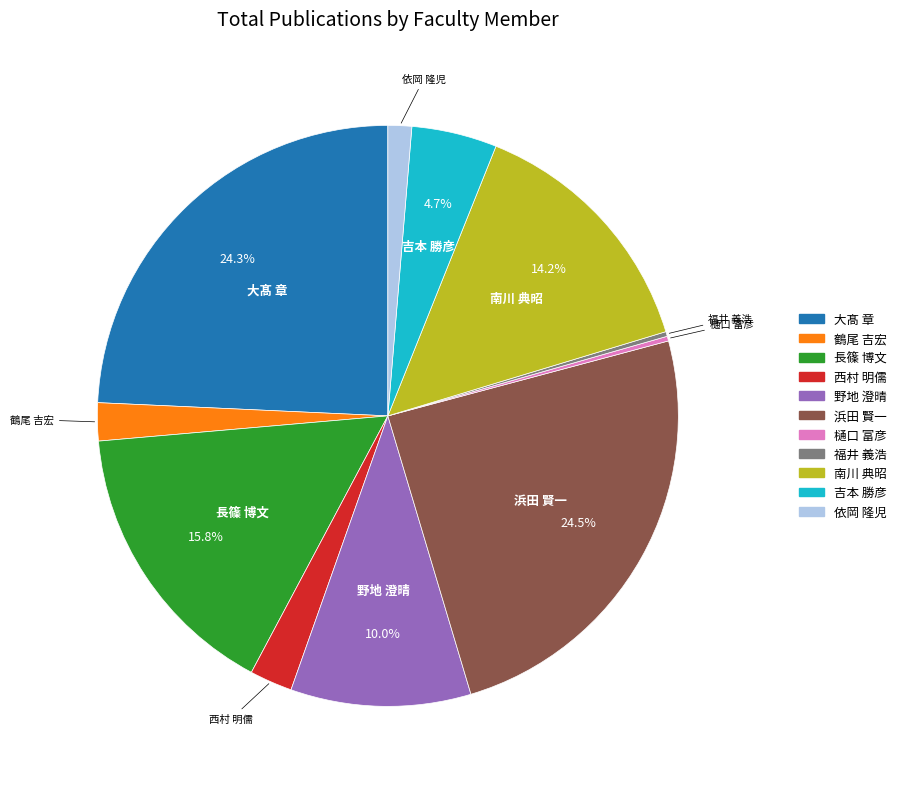

Between 野地 澄晴 and 大髙 章, which is larger?

大髙 章